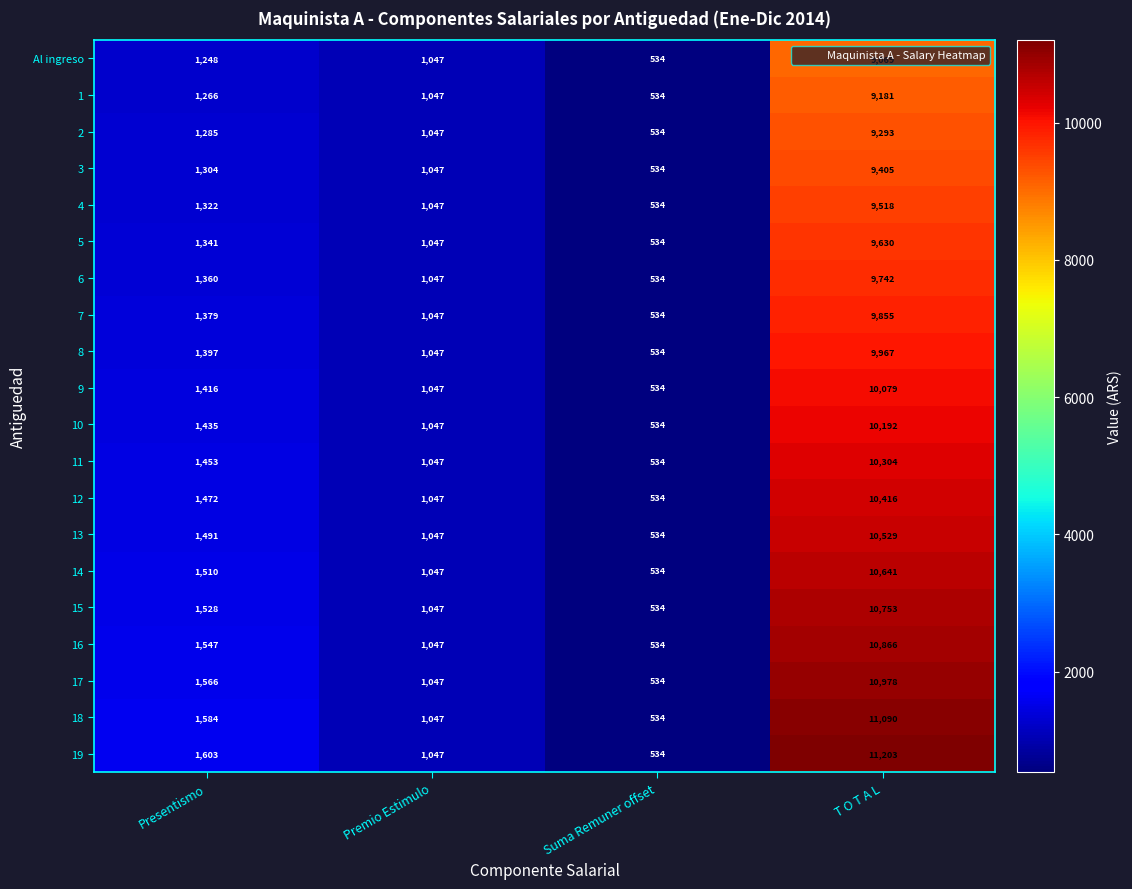

Is it true that 12 equals 2654 at T O T A L?

False